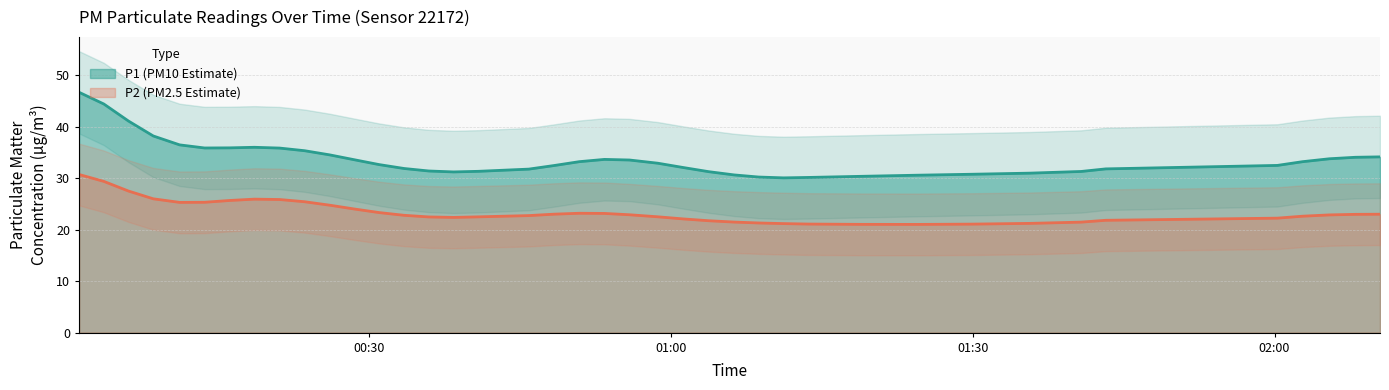

How many categories are shown in the chart?

40